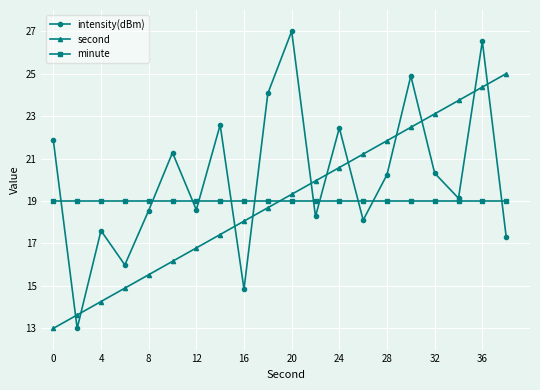

Which series has the largest total across all categories?

intensity(dBm)